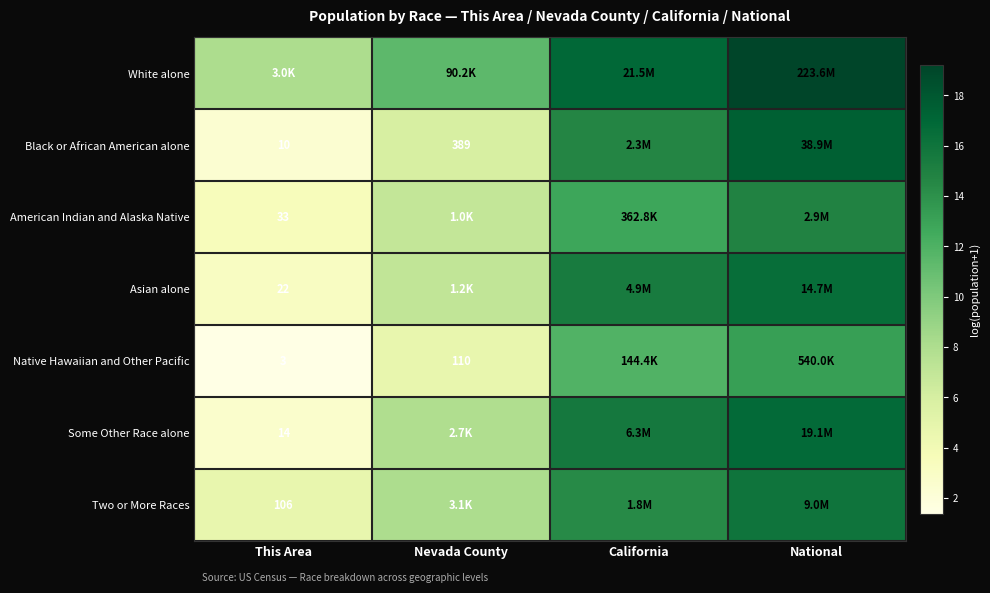

Is the value of Native Hawaiian and Other Pacific at National greater than the value of White alone at Nevada County?

Yes